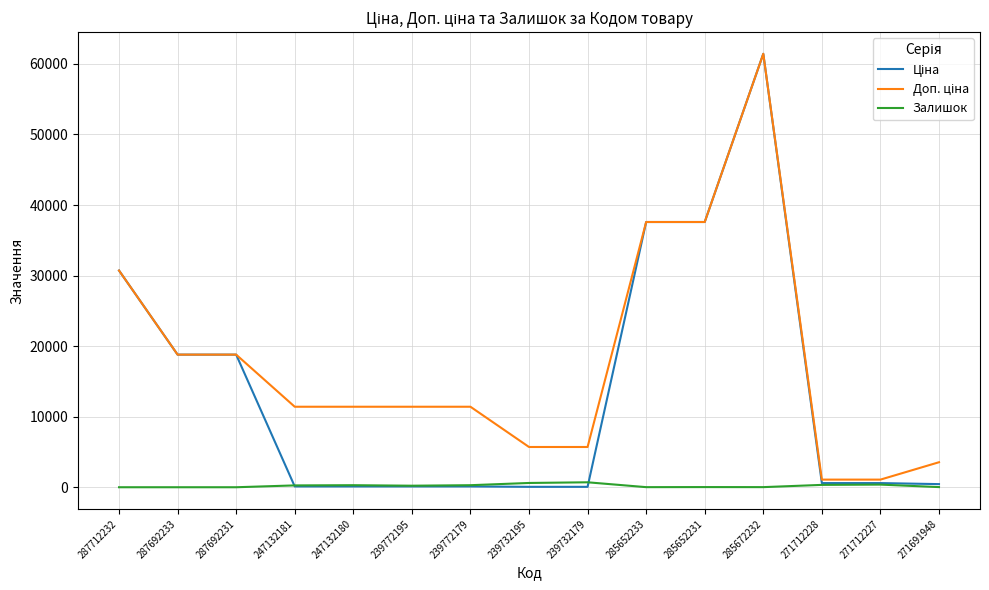

What is the greatest value displayed?

61434.3